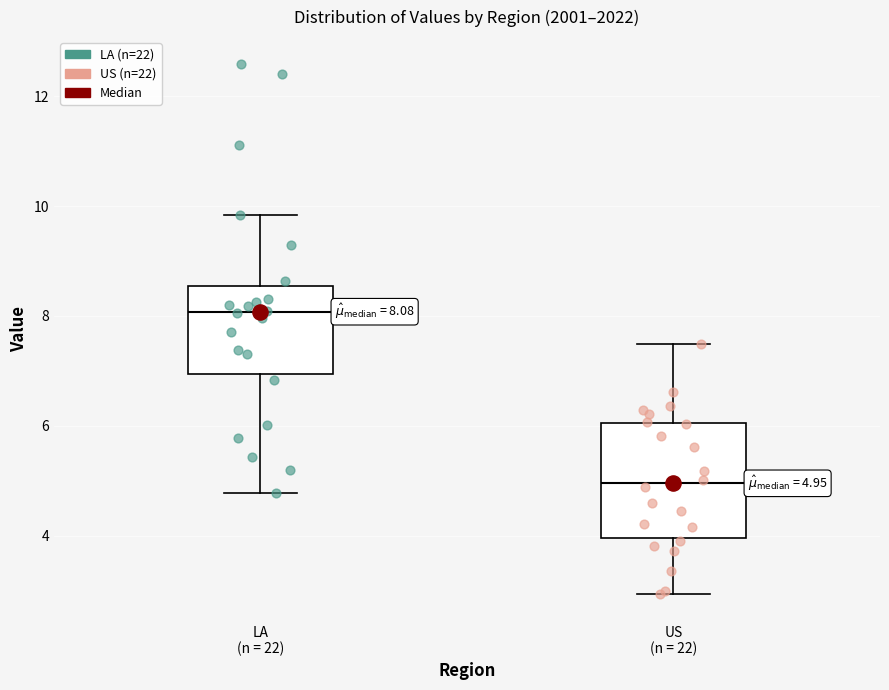

Comparing the boxes themselves (not the whiskers), which one is the tallest?

US (n = 22)